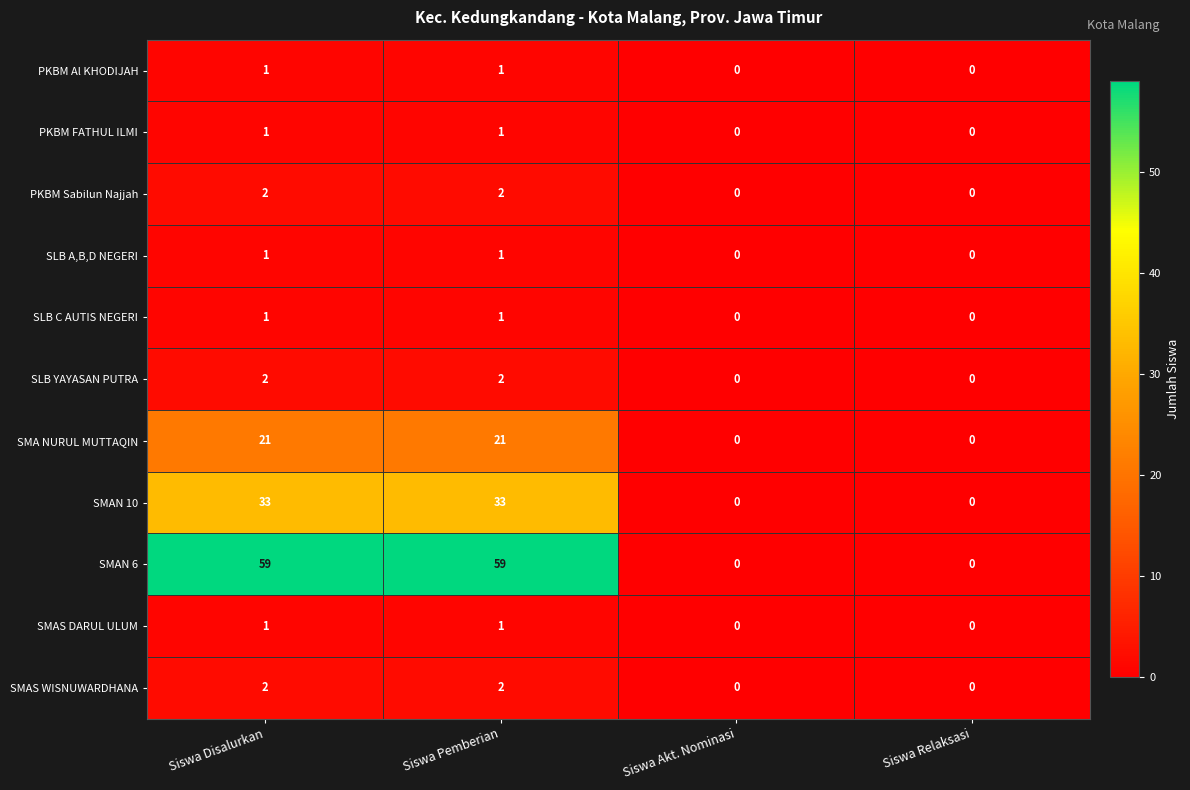

What is the difference between the highest and lowest values at Siswa Pemberian?

58